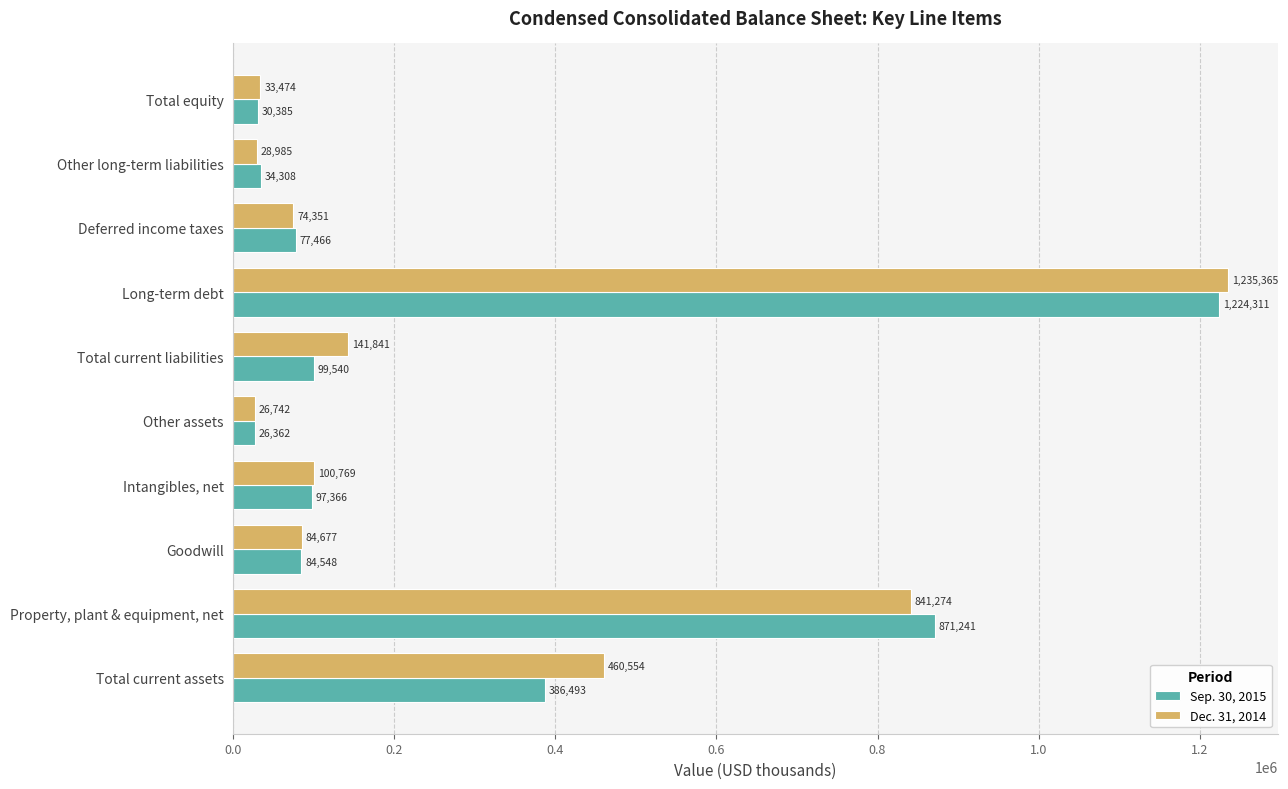

Is the value of Dec. 31, 2014 at Property, plant & equipment, net greater than the value of Sep. 30, 2015 at Other assets?

Yes